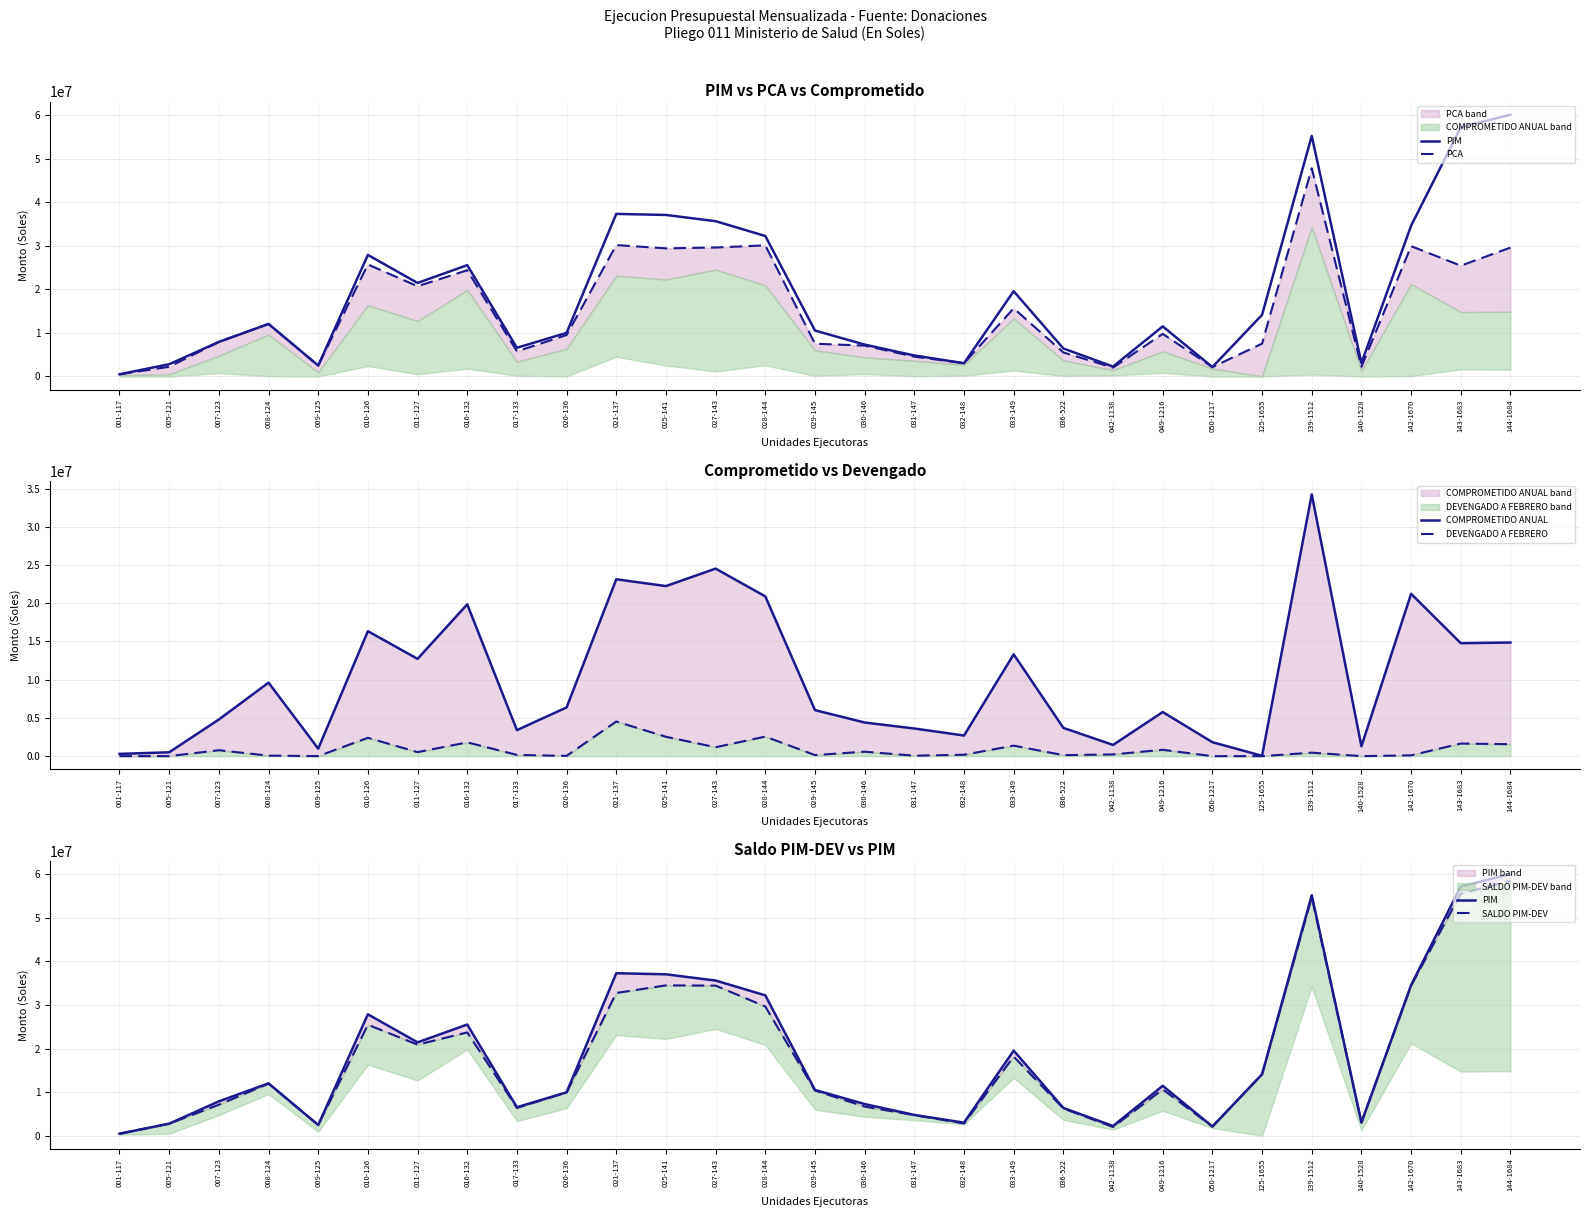

Reading left to right, extract all data points from this chart.

PIM: 510612.0	2813106.0	7934482.0	12057663.0	2511556.0	27895224.0	21459432.0	25544724.0	6586013.0	10008191.0	37308304.0	37060993.0	35631174.0	32236973.0	10545714.0	7313640.0	4823035.0	3048689.0	19563139.0	6422740.0	2279449.0	11491662.0	2159423.0	14143253.0	55189431.0	3089531.0	34582381.0	57200055.0	60057554.0
PCA: 508259.0	2231006.0	7931004.0	12057663.0	2511556.0	25706973.0	20710516.0	24378986.0	5772907.0	9514194.0	30155484.0	29399162.0	29596907.0	30087295.0	7523128.0	7090080.0	4558303.0	3047937.0	15639622.0	5516727.0	2035469.0	9785411.0	2159423.0	7540000.0	47781556.0	2236069.0	29901739.0	25424631.0	29575655.0
COMPROMETIDO ANUAL: 292389.1	503593.0	4792034.5	9613719.8	980031.6	16349726.5	12725839.6	19856518.1	3404536.7	6371141.1	23137839.6	22249403.5	24532621.0	20898681.8	6020727.5	4397508.4	3612389.0	2696520.2	13316835.2	3694575.8	1466669.4	5768489.7	1823095.2	44000.0	34246058.2	1289151.9	21237997.2	14776365.1	14863557.4
DEVENGADO A FEBRERO: 0.0	0.0	772979.2	62500.0	0.0	2394807.2	522573.5	1800291.0	160533.3	34182.8	4529183.8	2532719.1	1163900.8	2555136.5	137081.4	580079.5	58720.0	182144.1	1372363.1	129120.0	225245.0	827623.0	0.0	0.0	452679.1	0.0	102540.8	1648455.5	1557590.3
SALDO PIM-DEV: 510612.0	2813106.0	7161502.8	11995163.0	2511556.0	25500416.8	20936858.5	23744433.0	6425479.7	9974008.2	32779120.2	34528273.9	34467273.2	29681836.4	10408632.6	6733560.5	4764315.0	2866544.9	18190775.9	6293620.0	2054204.0	10664039.0	2159423.0	14143253.0	54736751.9	3089531.0	34479840.2	55551599.5	58499963.7